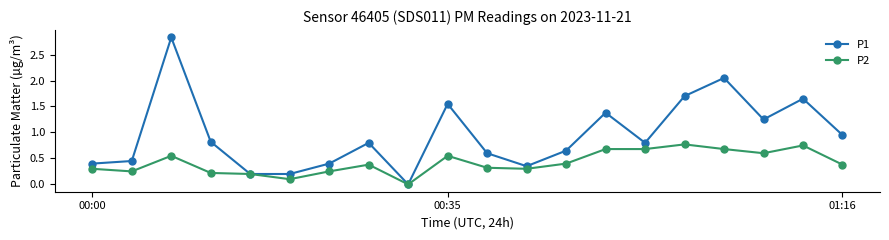

Which series has the largest total across all categories?

P1